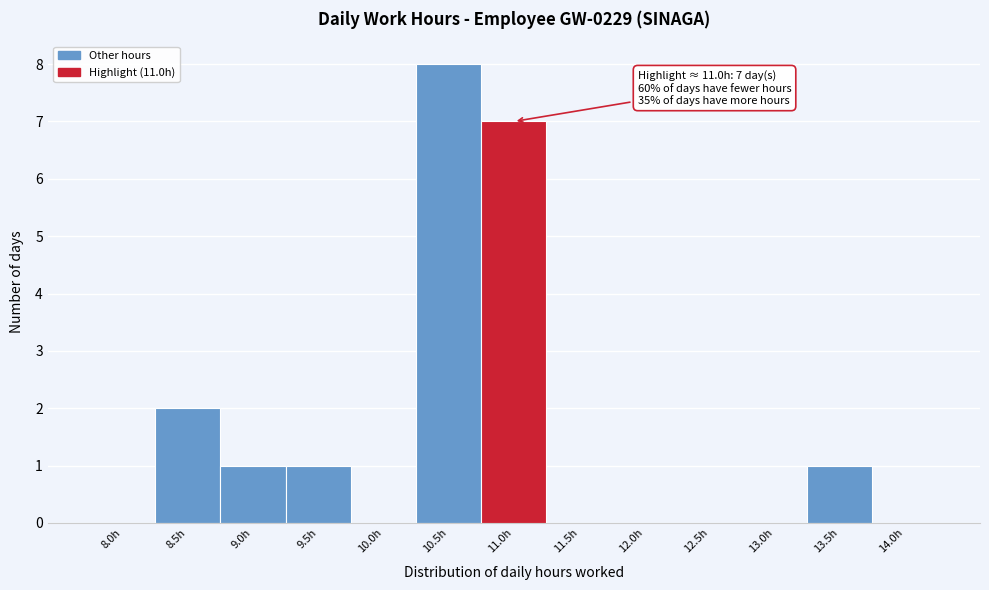

Reading right to left, what are all the values shown in this chart?

14.0h=0	13.5h=1	13.0h=0	12.5h=0	12.0h=0	11.5h=0	11.0h=7	10.5h=8	10.0h=0	9.5h=1	9.0h=1	8.5h=2	8.0h=0